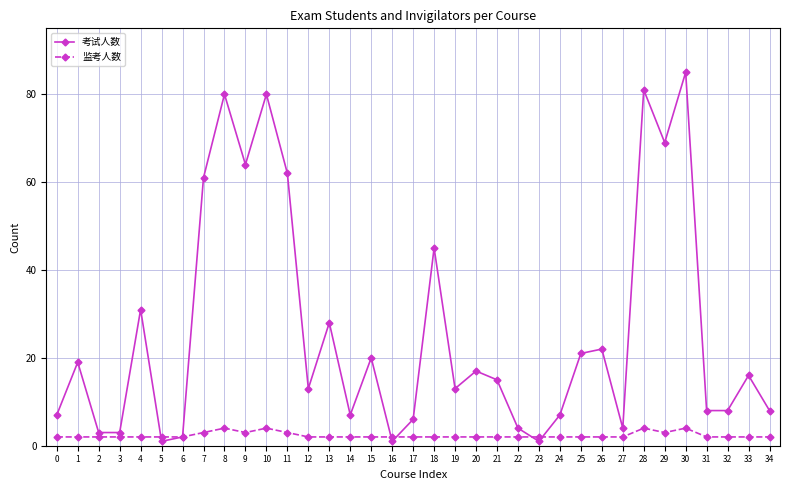

At how many categories does at least one series exceed 58?

8